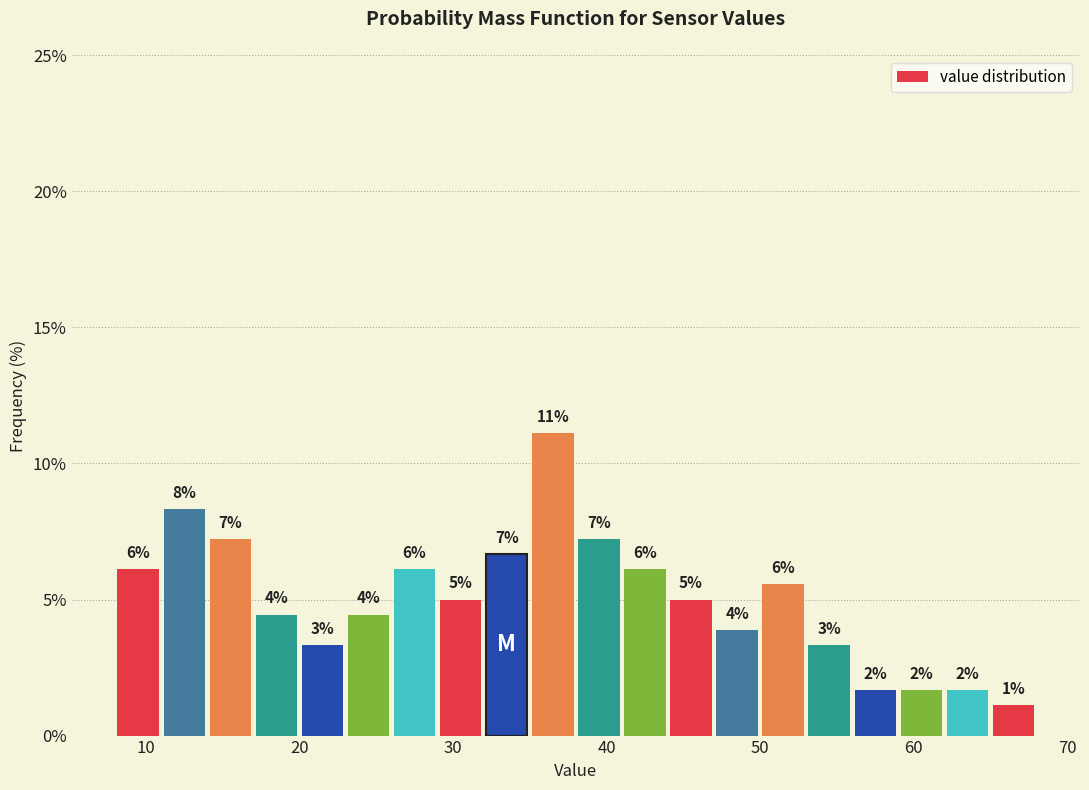

Read against the x-axis, roughly where is the centre of the tallest bar?

37